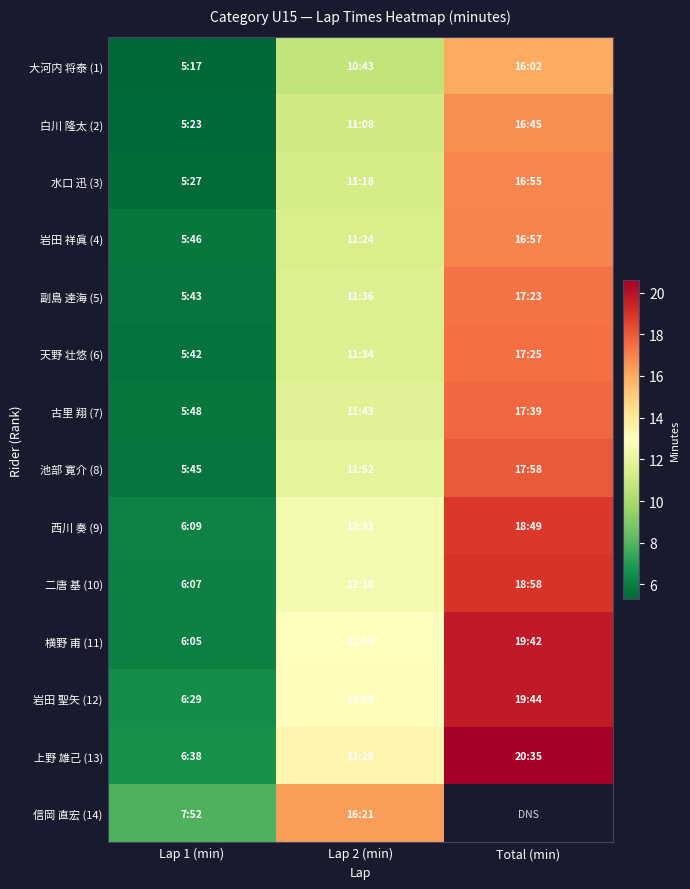

What value does the 副島 達海 (5) series have at Lap 1 (min)?

5.7